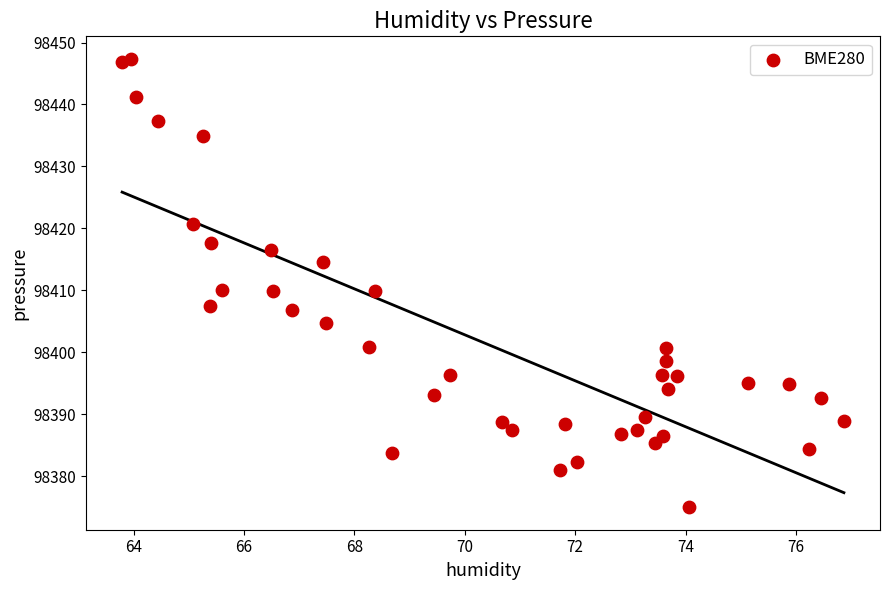

What is the range of X values (max minus min)?

13.1